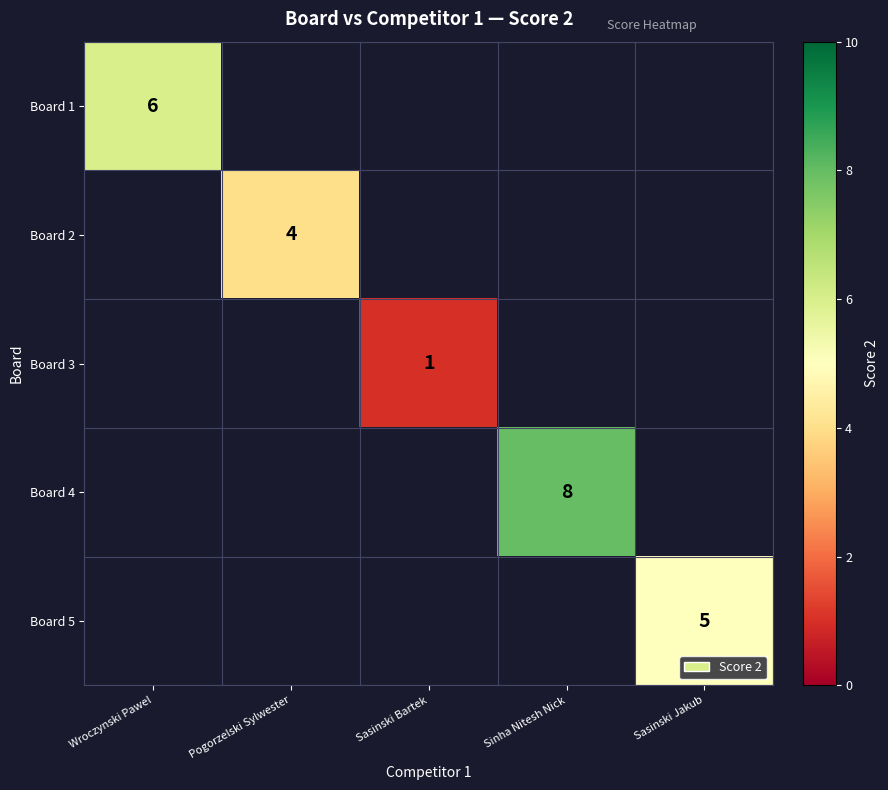

True or false: Board 5 has a value of 7 at Sasinski Jakub.

False